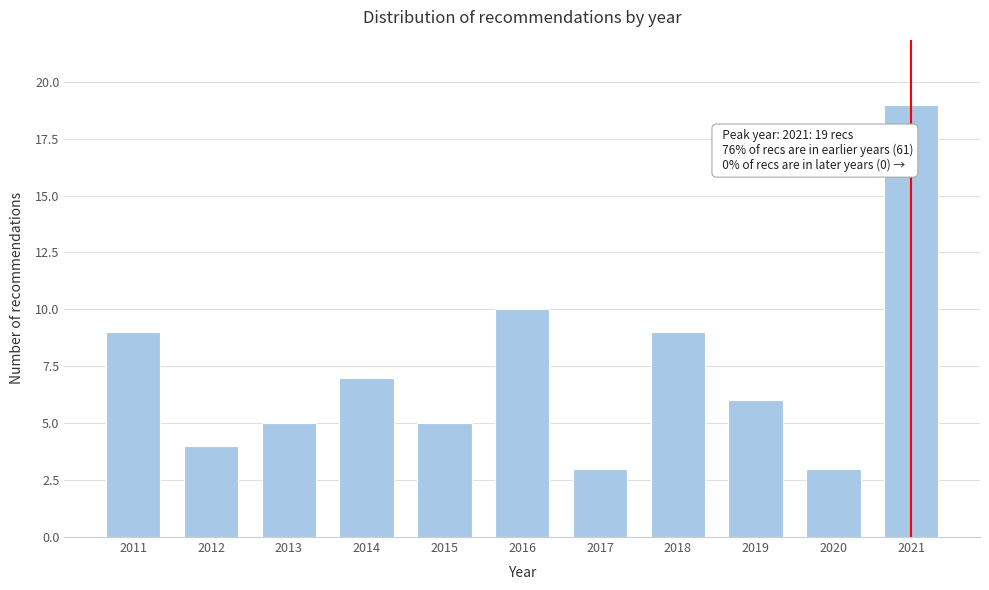

Reading right to left, what are all the values shown in this chart?

19	3	6	9	3	10	5	7	5	4	9